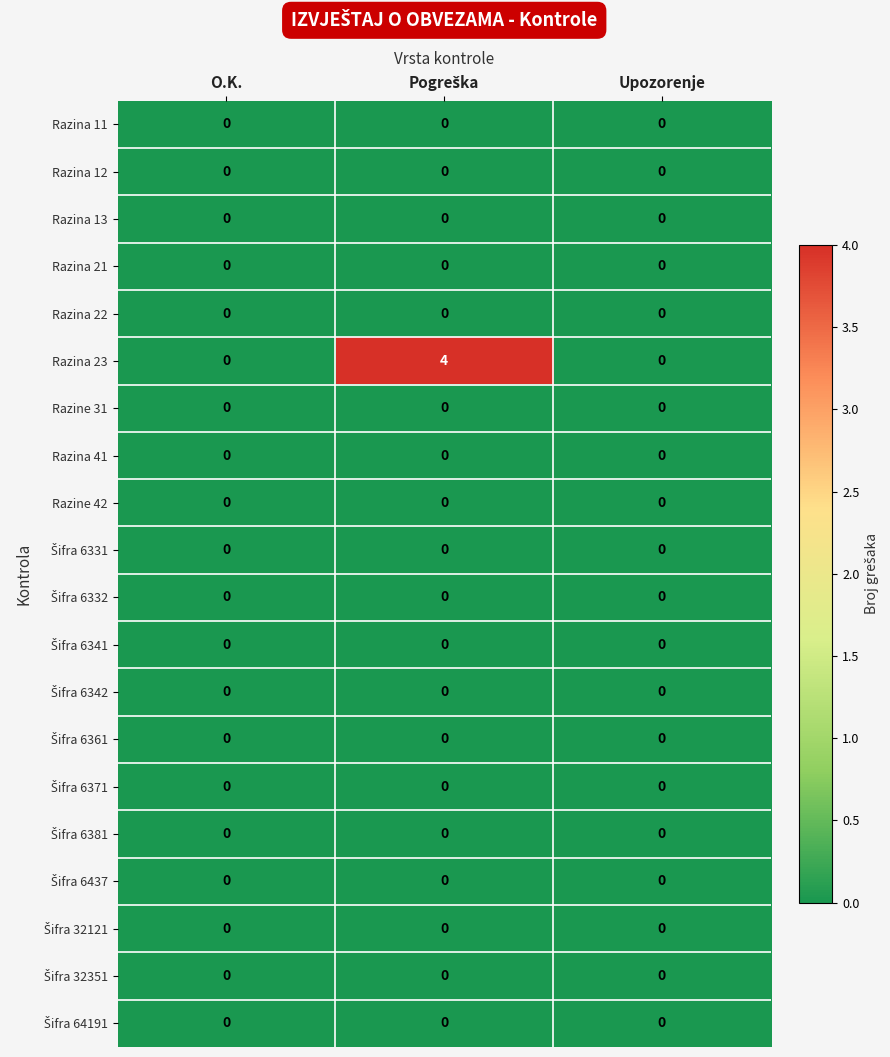

At how many categories does at least one series exceed 2?

1